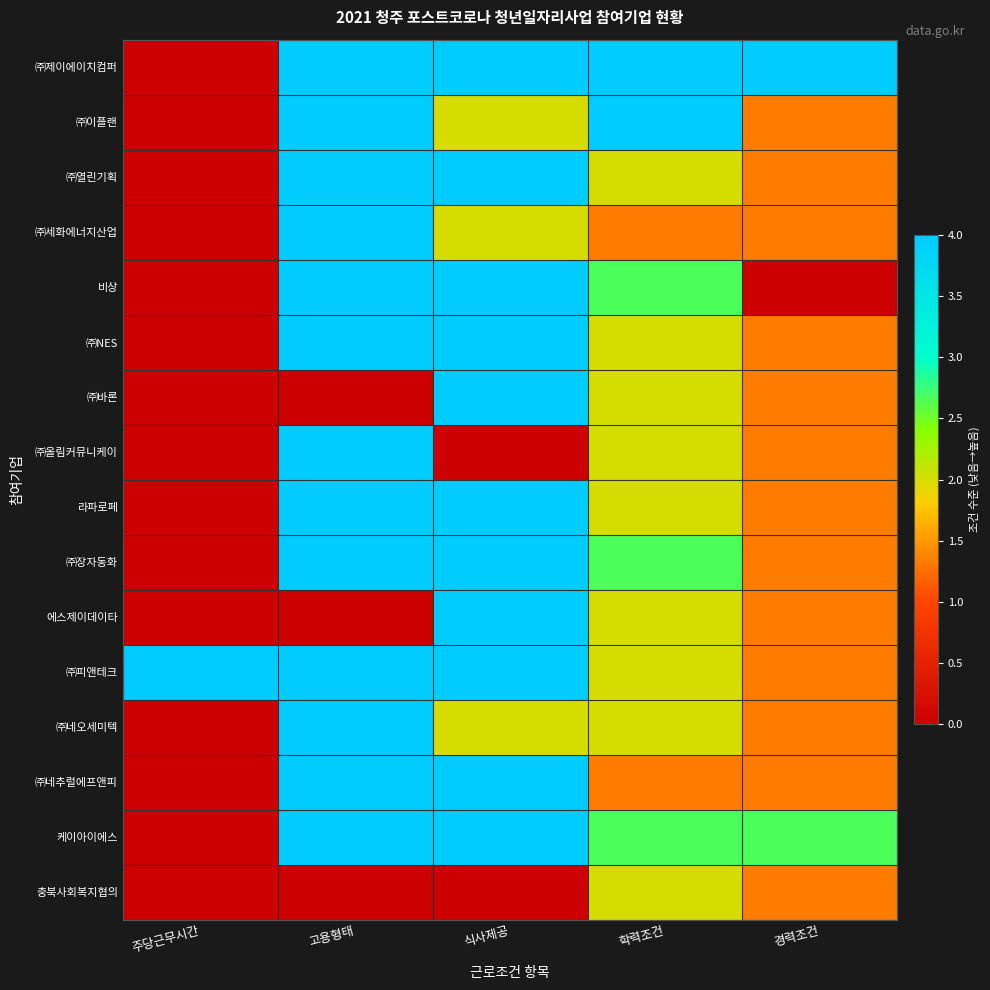

Which series has the largest total across all categories?

㈜제이에이치컴퍼